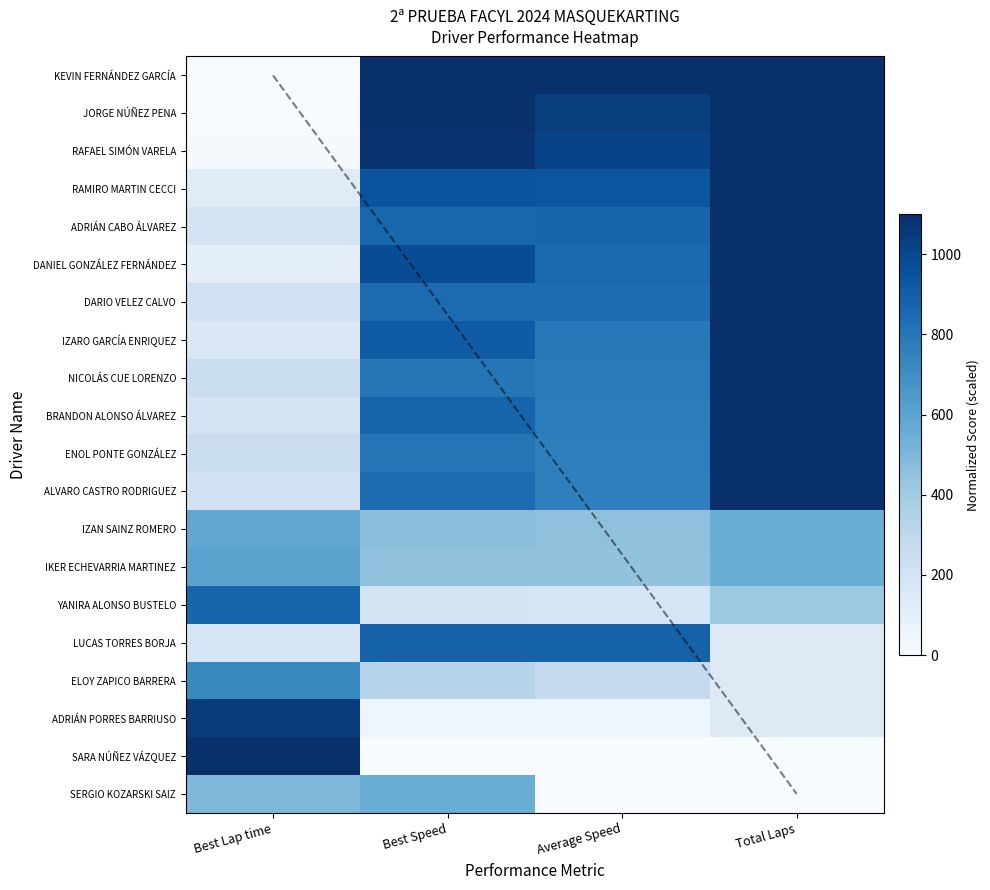

Which has a higher value, Total Laps or Best Lap time?

Total Laps